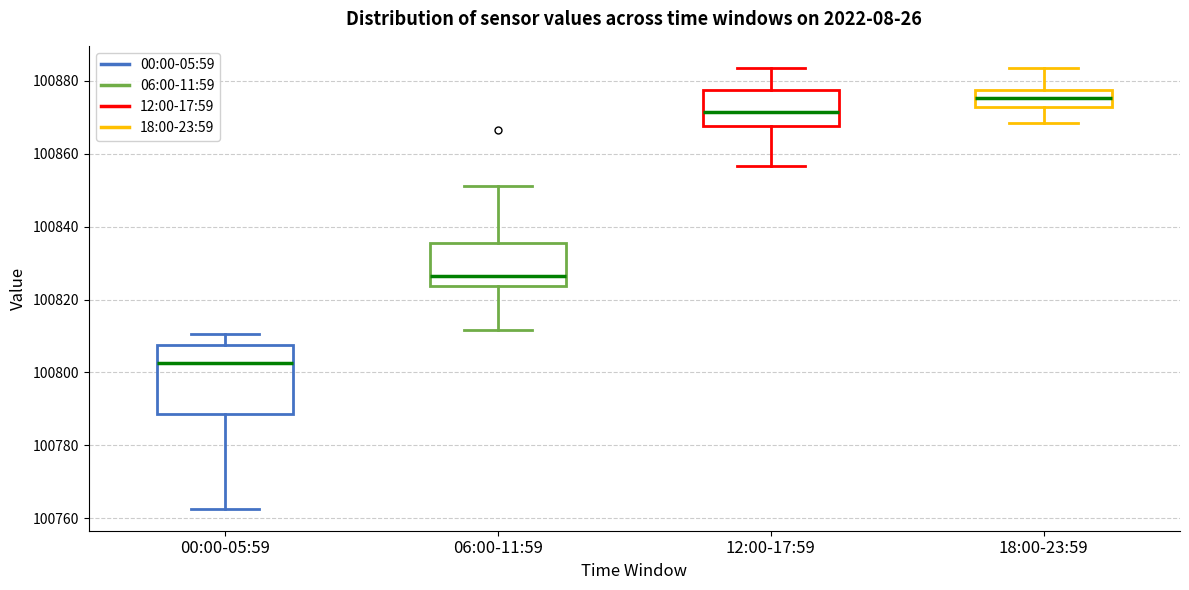

Where is the lower edge of the box for 12:00-17:59 on the y-axis? The values are not printed on the chart, so give them approximately, as read against the axis.

100868